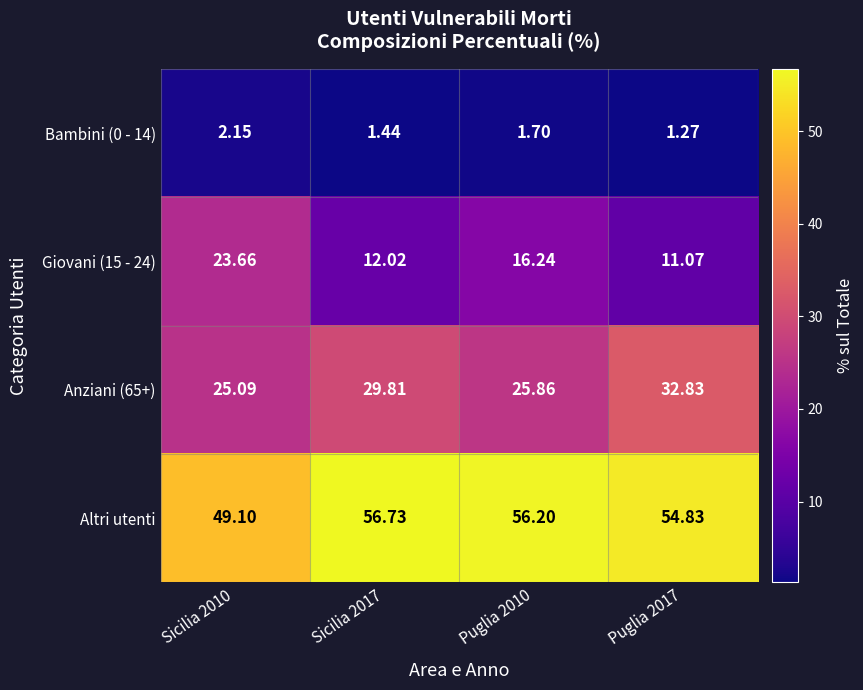

Which series has the largest total across all categories?

Altri utenti